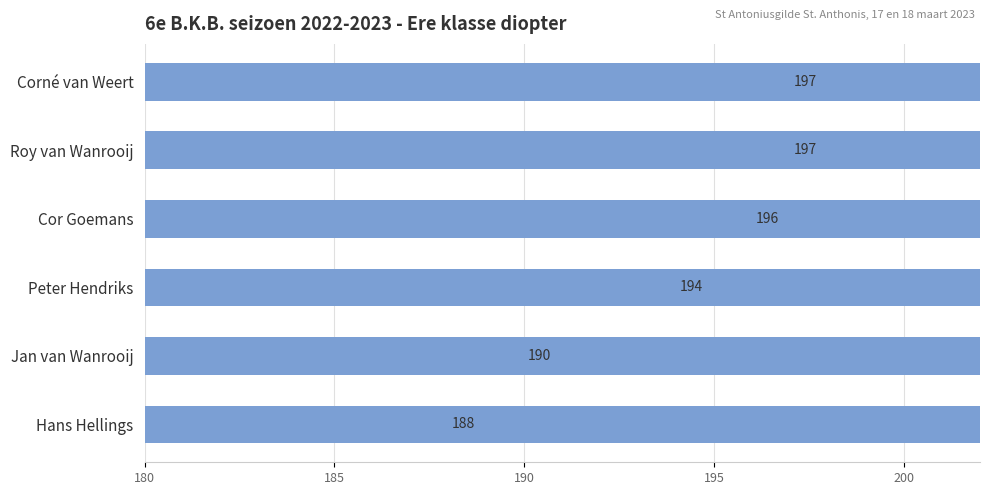

What is the difference between the values at Cor Goemans and Peter Hendriks?

2